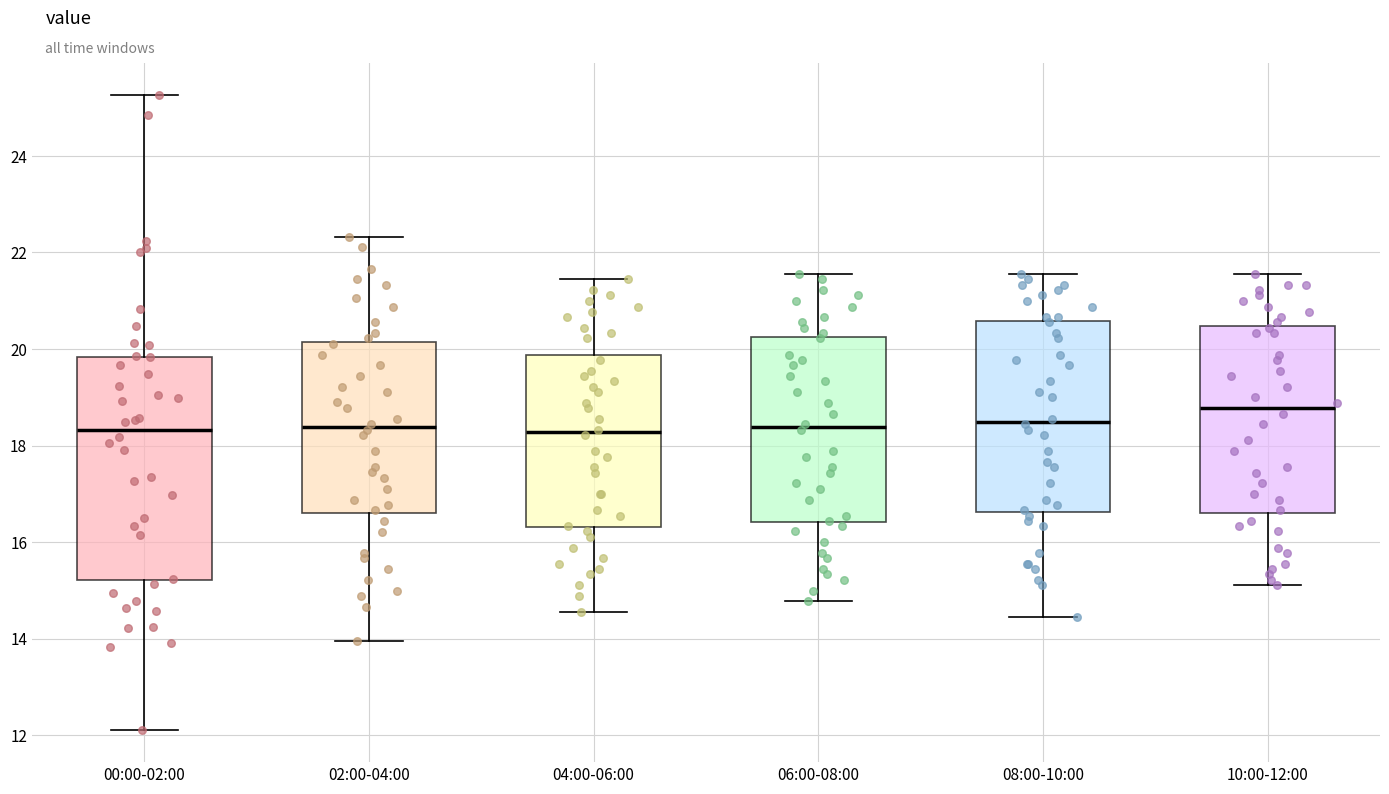

Comparing the boxes themselves (not the whiskers), which one is the tallest?

00:00-02:00